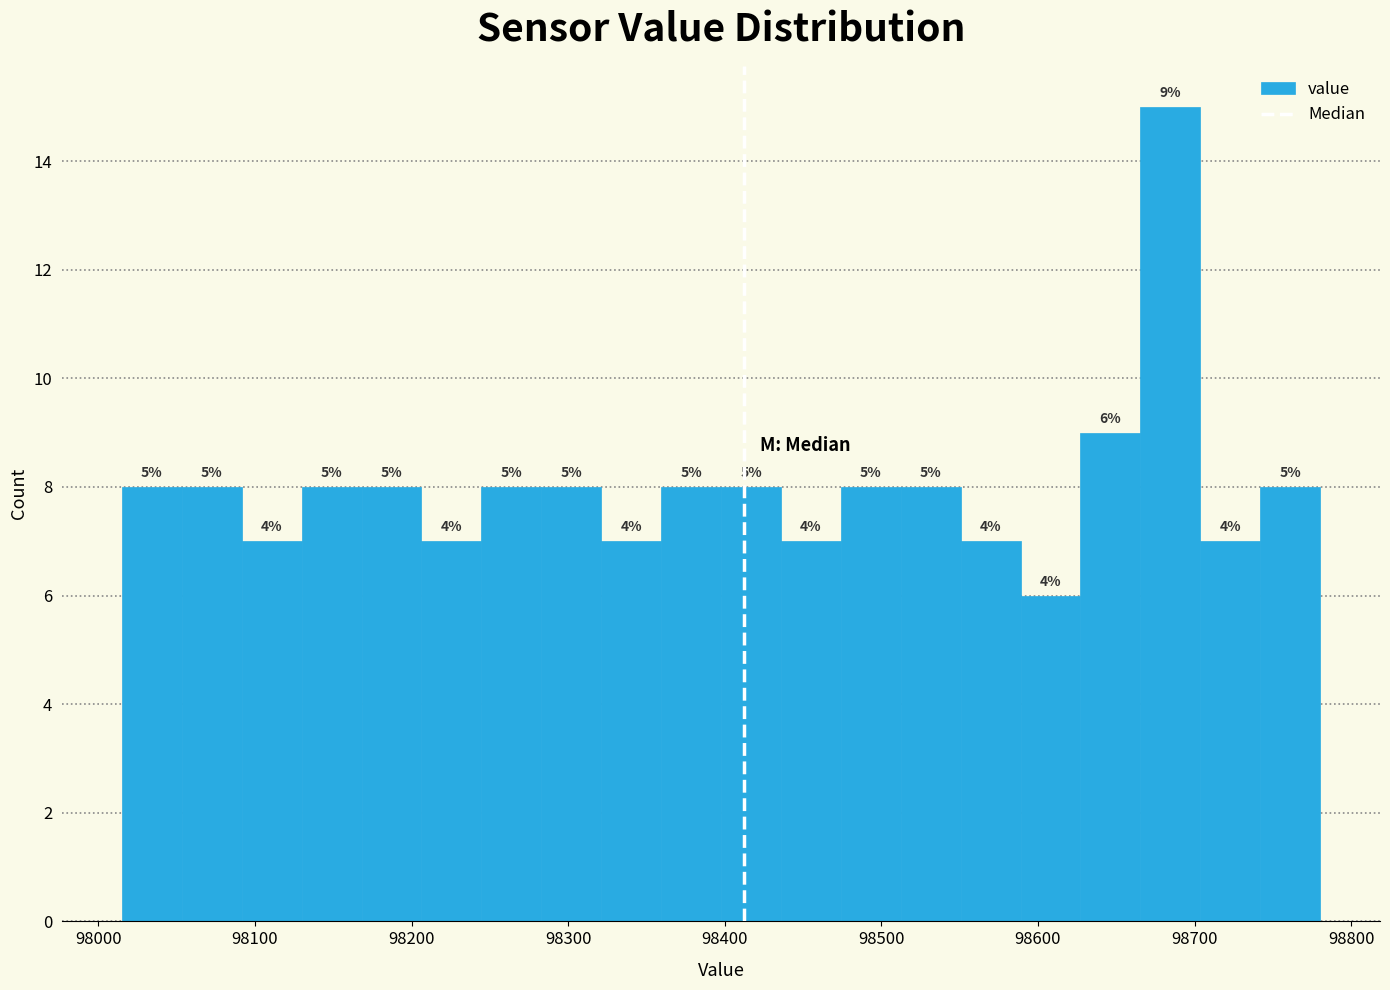

Read against the x-axis, roughly where is the centre of the tallest bar?

98680